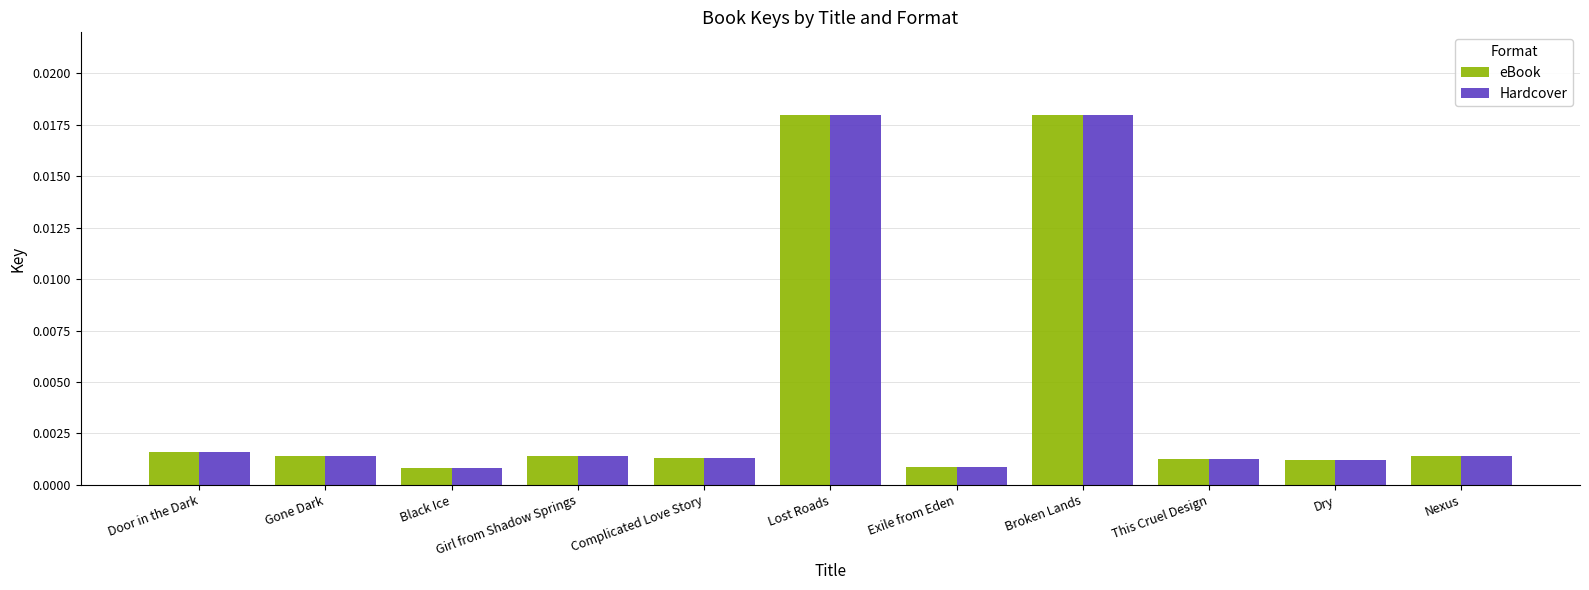

At how many categories does at least one series exceed 0?

11